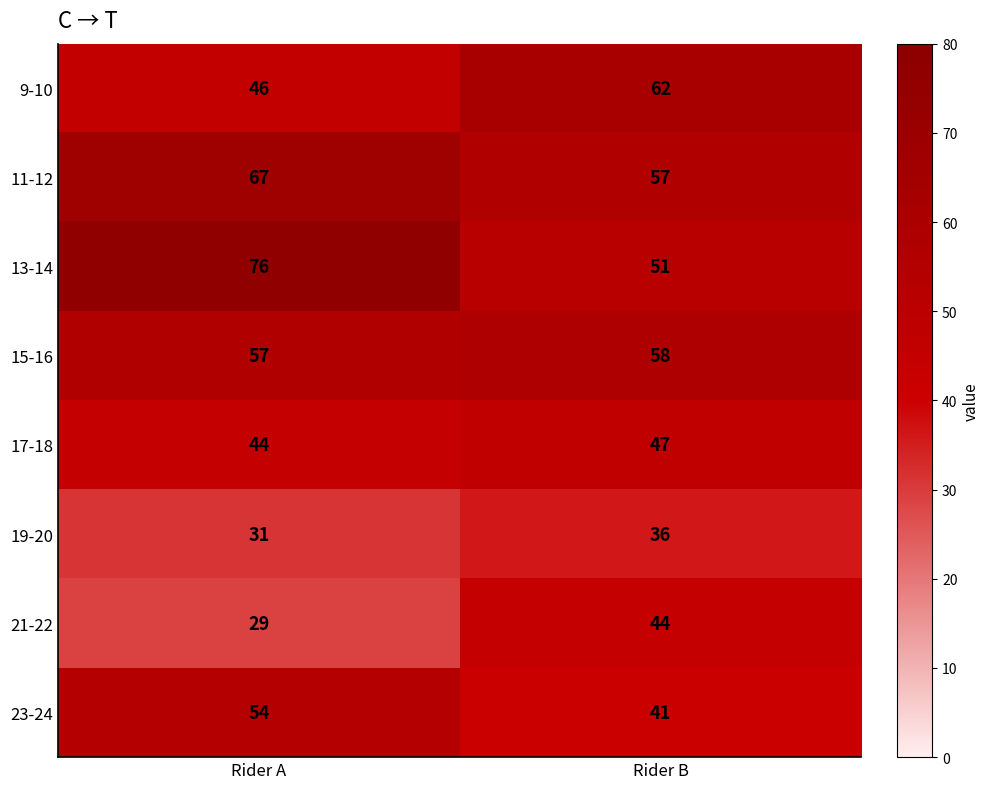

List the series in order of their peak value, lowest first.

19-20, 21-22, 17-18, 23-24, 15-16, 9-10, 11-12, 13-14